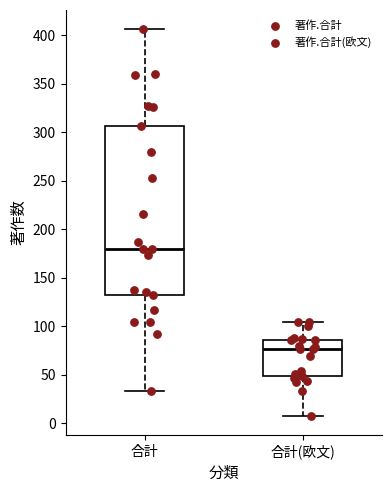

Reading left to right, read every box against the y-axis: the position of its median line, the range the box covers, and the ends of its whiskers. The values are not printed on the chart, so give them approximately, as read against the axis.

合計: median 180, box 130 to 305, whiskers 35 to 405
合計(欧文): median 75, box 50 to 85, whiskers 10 to 105